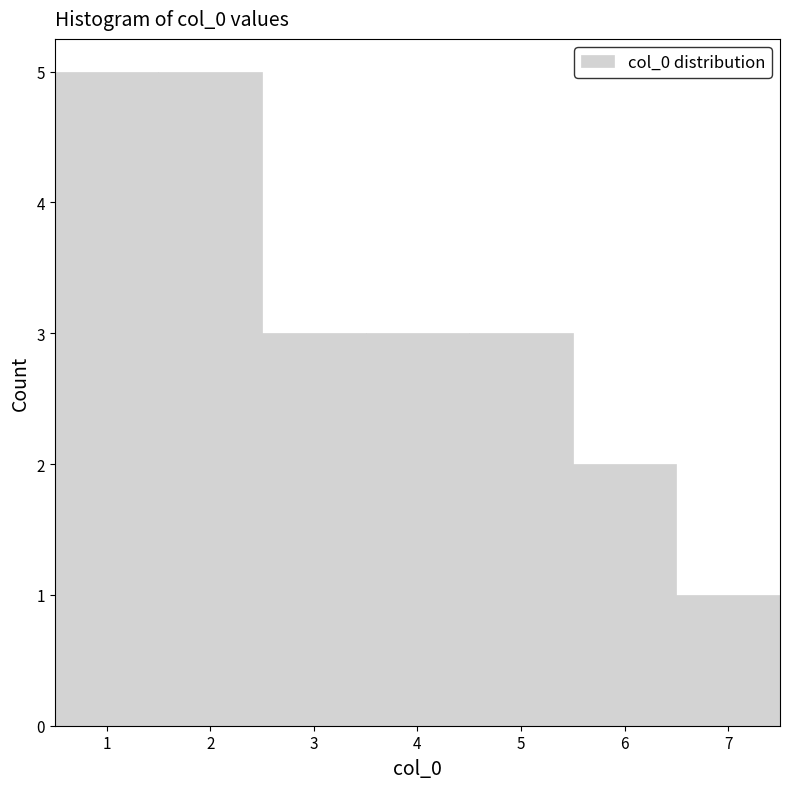

Reading left to right, transcribe this chart: for each bar, give the range it covers on the x-axis and its height. The values are not printed on the chart, so give them approximately, as read against the axis.

0.5 to 1.5: 5
1.5 to 2.5: 5
2.5 to 3.5: 3
3.5 to 4.5: 3
4.5 to 5.5: 3
5.5 to 6.5: 2
6.5 to 7.5: 1